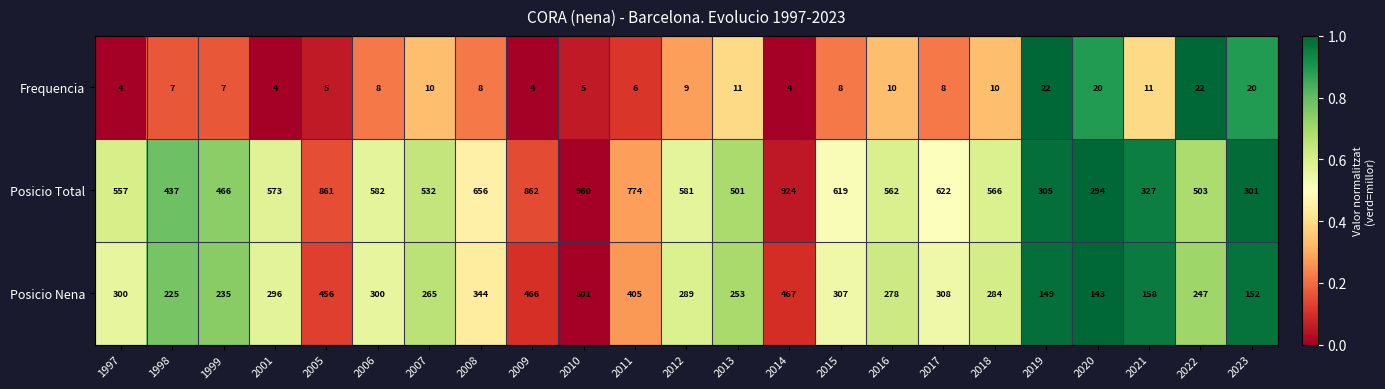

What is the difference between the maximum and minimum values in the Posicio Total series?

666